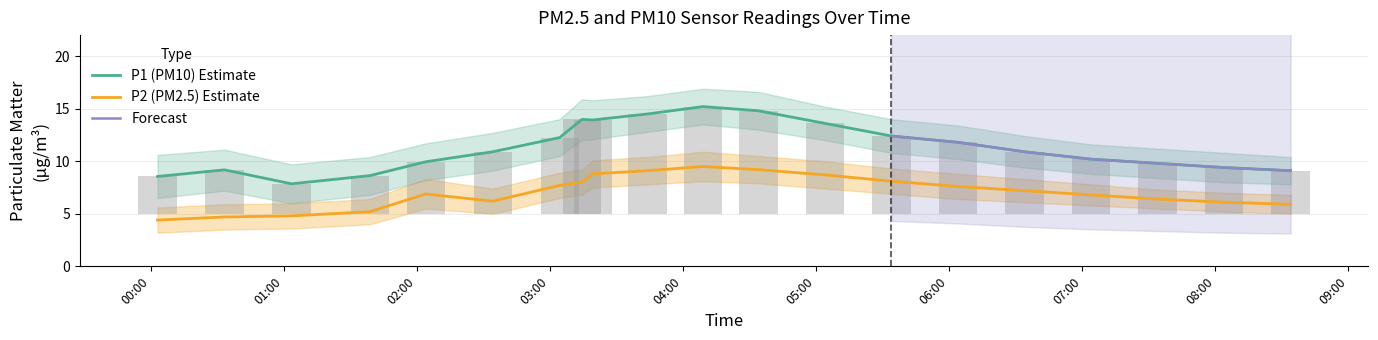

Are the bars grouped side by side (vs. stacked)?

Yes